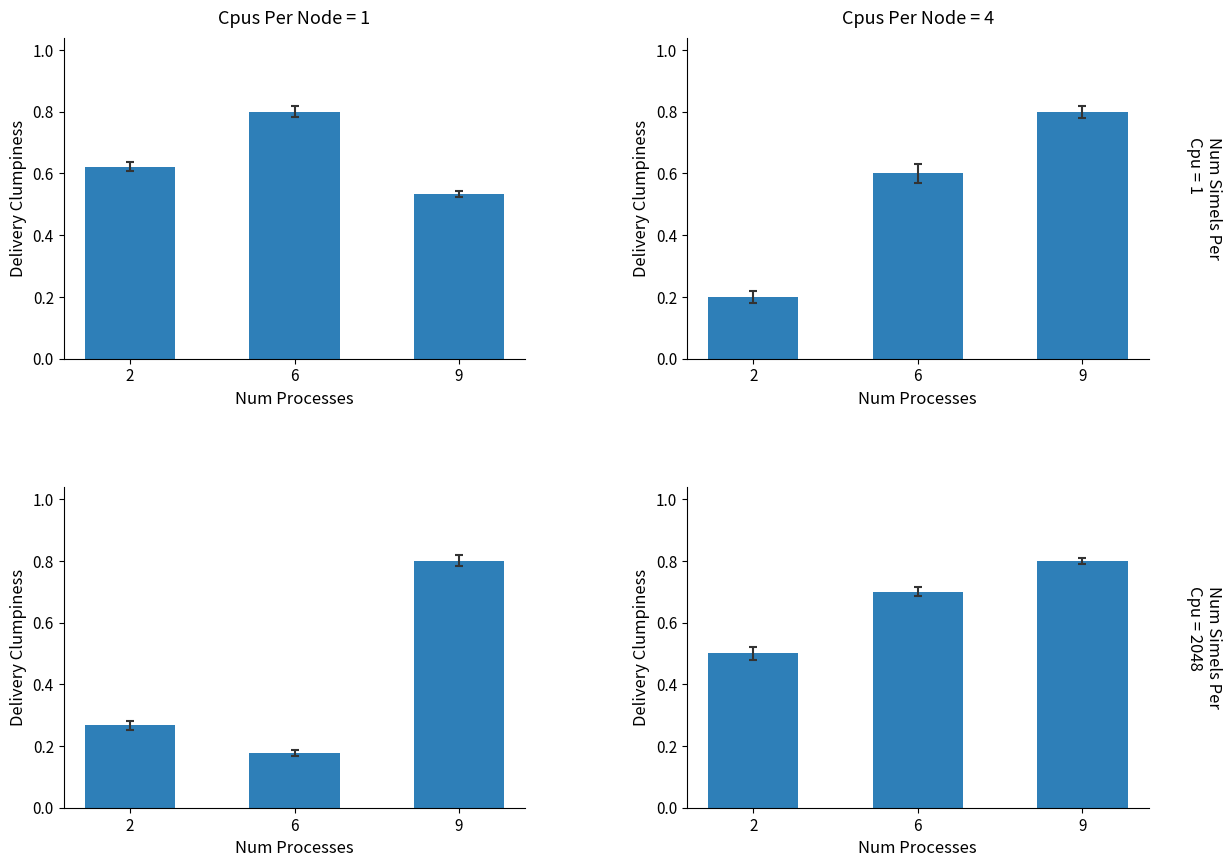

At which label is col_3 closest to 0?

9